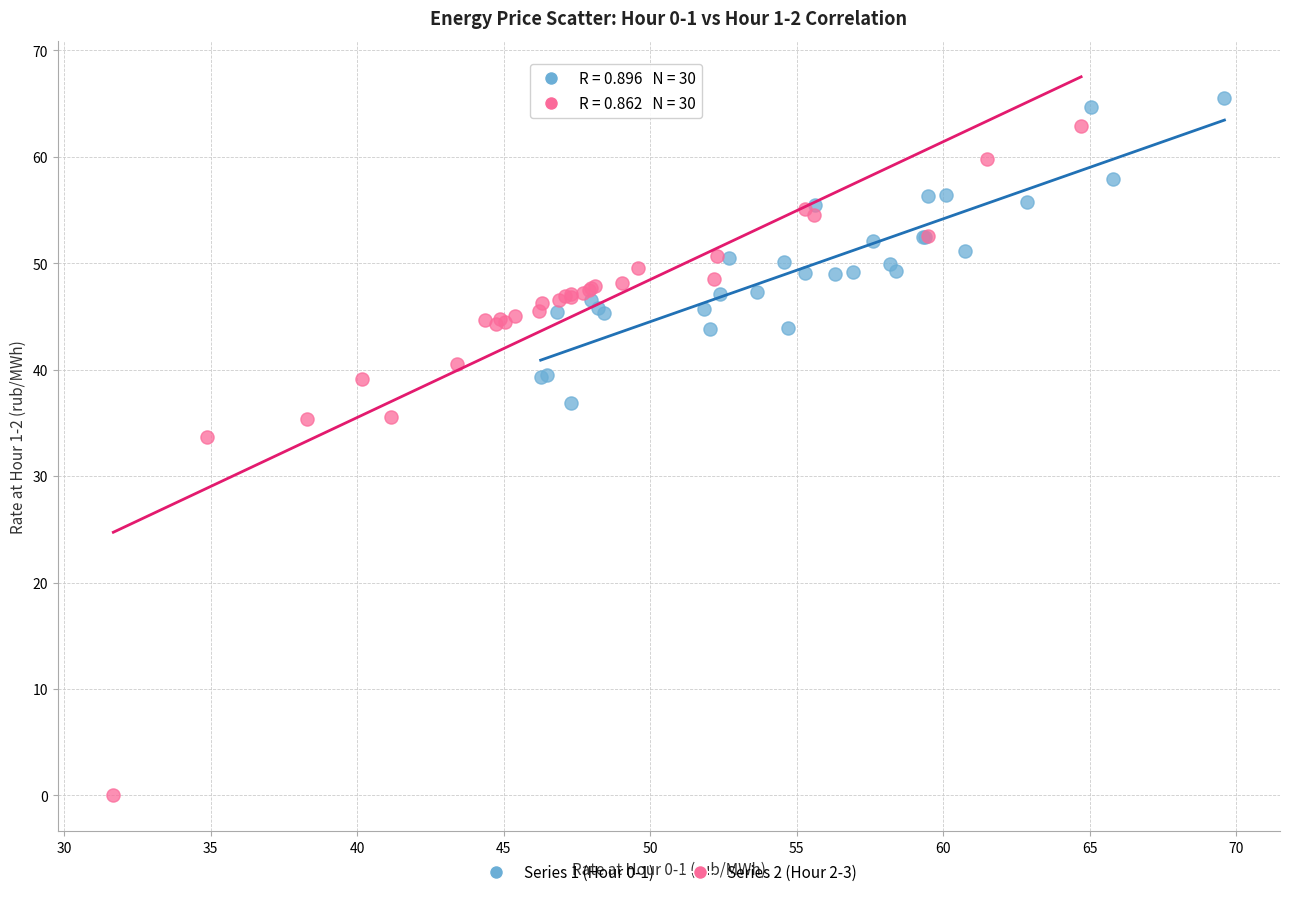

Which series contains the lowest Y value?

Series 2 (Hour 2-3)